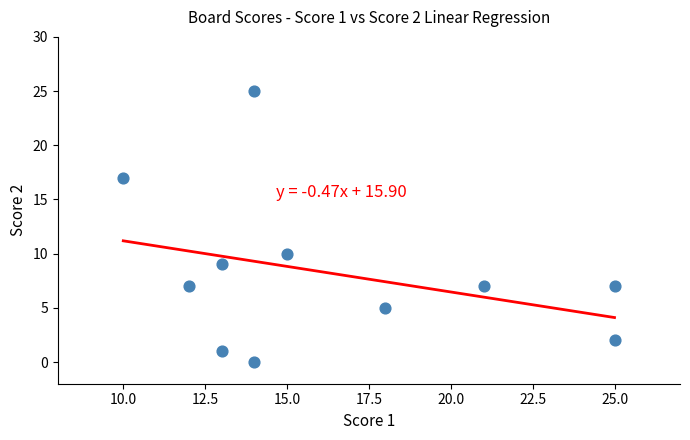

What Y value in the scatter plot is closest to 12?

10